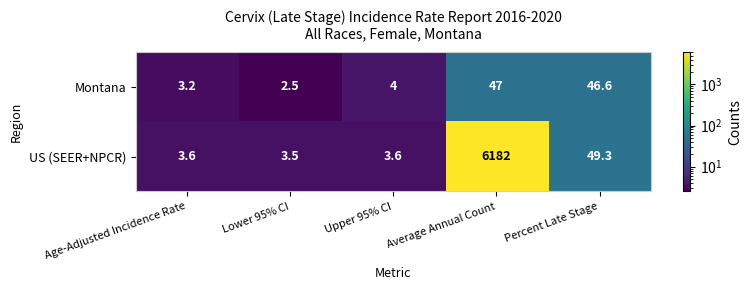

Reading right to left, list all the values displayed in this chart.

Montana: Percent Late Stage=46.6	Average Annual Count=47.0	Upper 95% CI=4.0	Lower 95% CI=2.5	Age-Adjusted Incidence Rate=3.2
US (SEER+NPCR): Percent Late Stage=49.3	Average Annual Count=6182.0	Upper 95% CI=3.6	Lower 95% CI=3.5	Age-Adjusted Incidence Rate=3.6